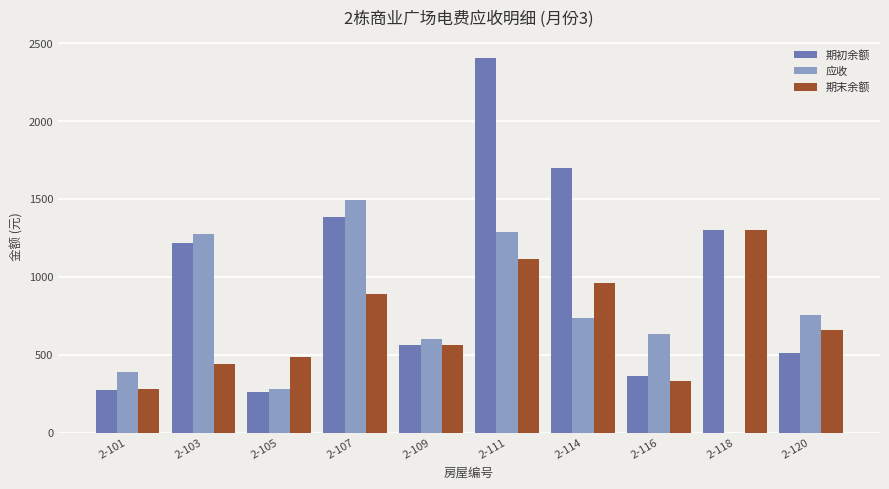

At which label does 期末余额 reach its peak?

2-118